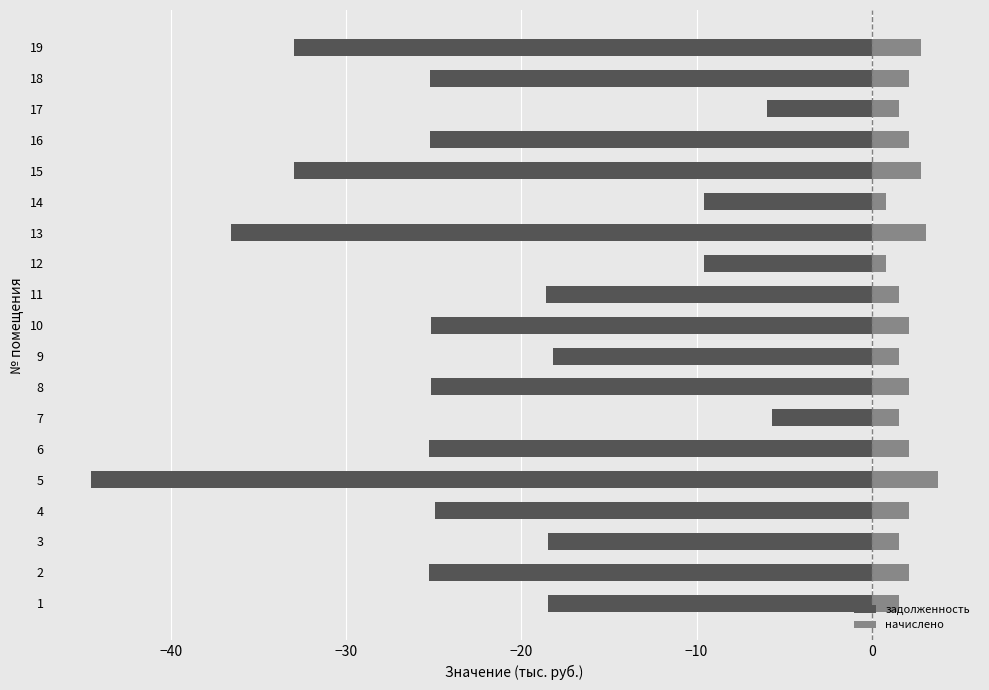

Rank the series at 14 from lowest to highest value.

задолженность, начислено